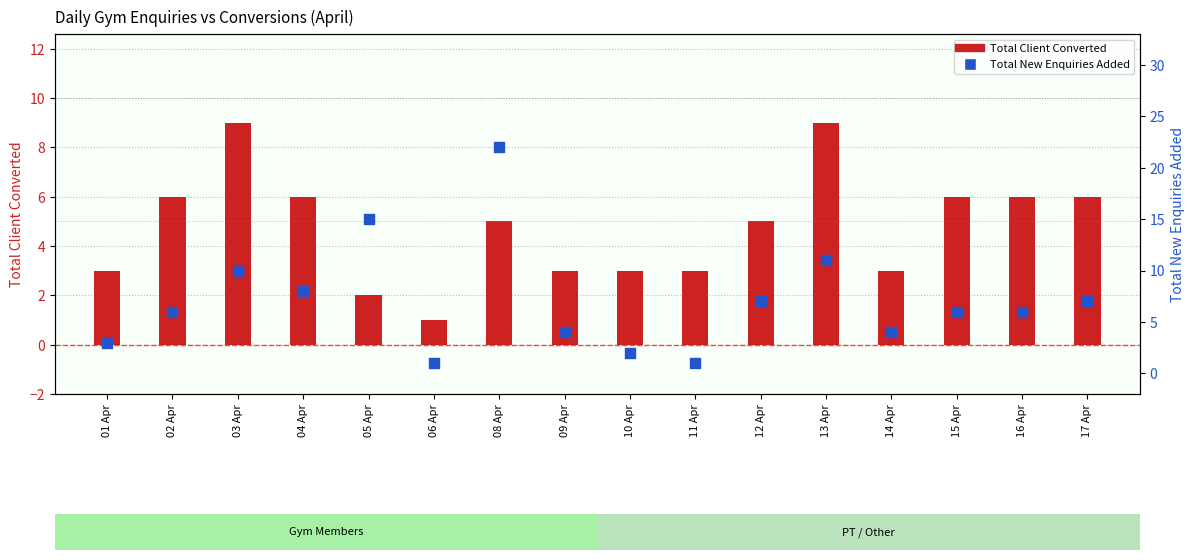

What are all the series names shown in the legend?

Total Client Converted, Total New Enquiries Added